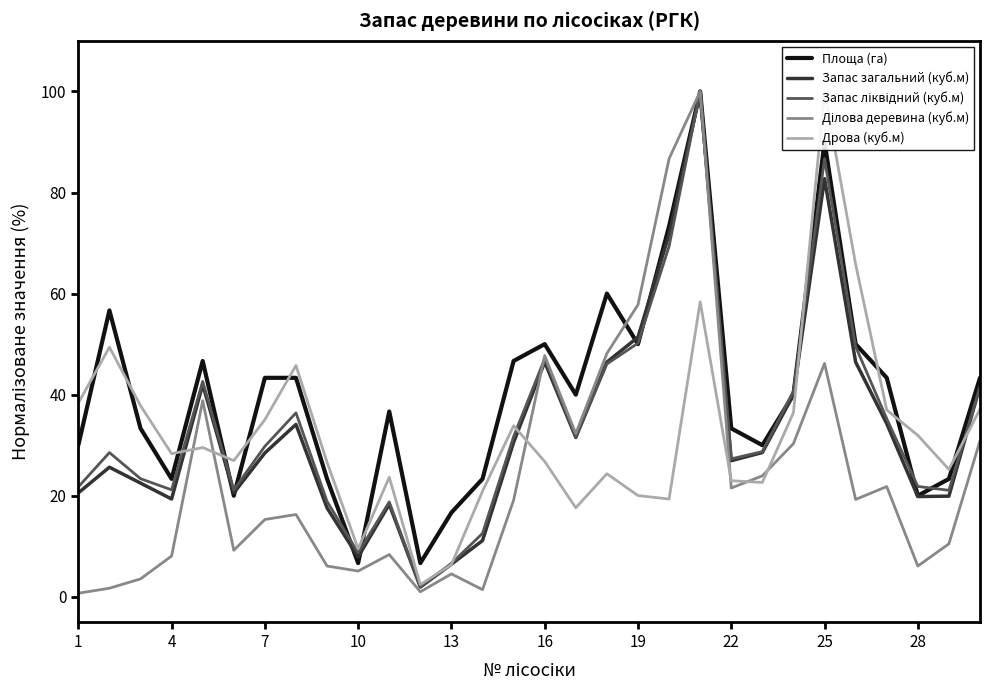

What is the lowest value of the Площа (га) series?

6.7